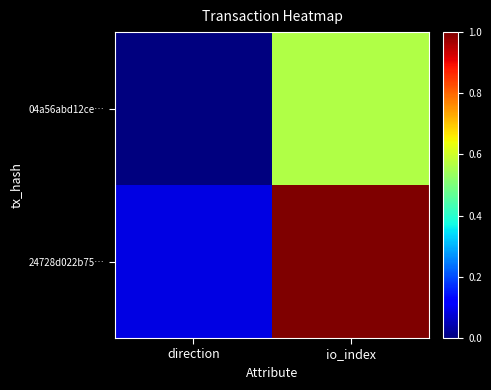

List the series in order of their overall mean, highest first.

24728d022b75…, 04a56abd12ce…